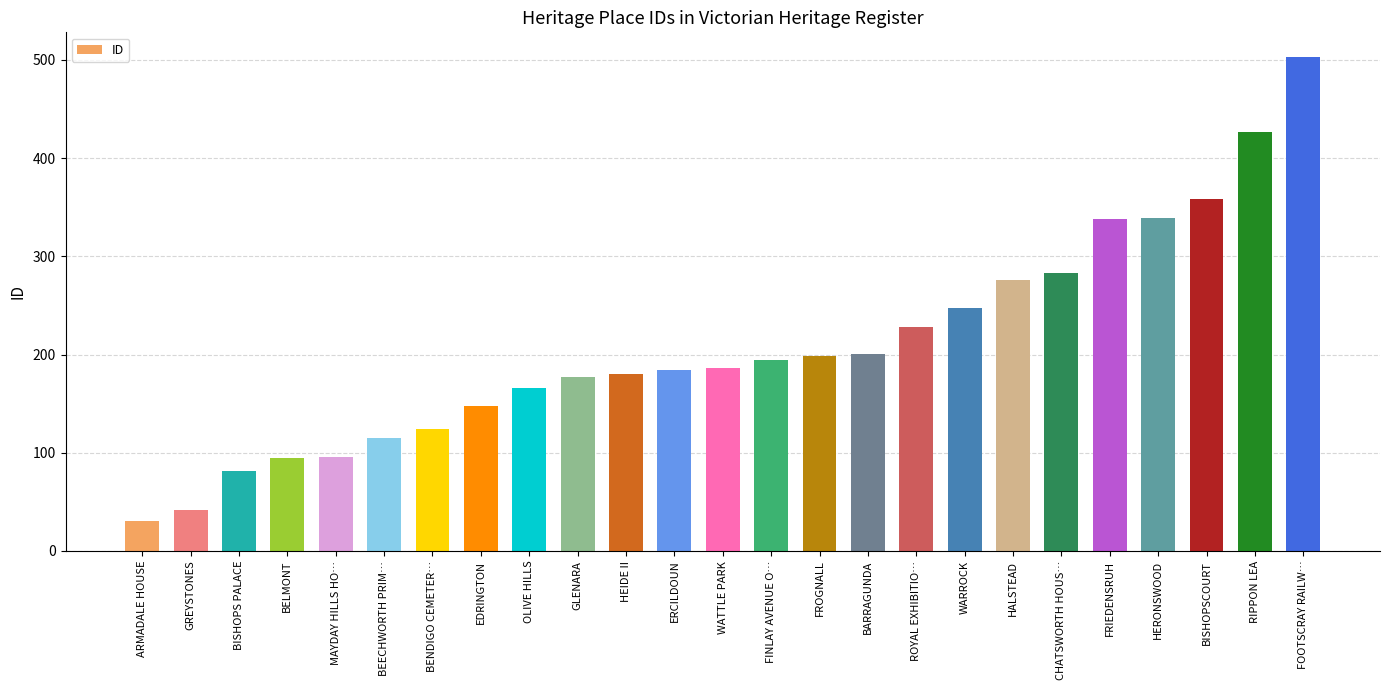

The chart shows a value of 306 at FINLAY AVENUE O…. True or false?

False